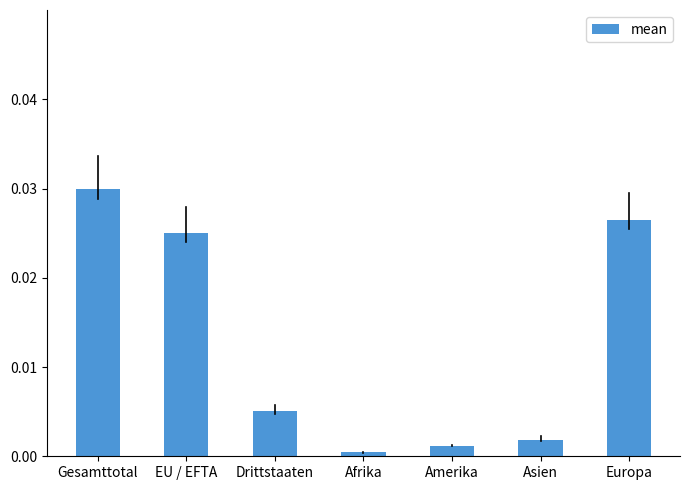

Rank the categories by value from highest to lowest.

Gesamttotal, Europa, EU / EFTA, Drittstaaten, Asien, Amerika, Afrika